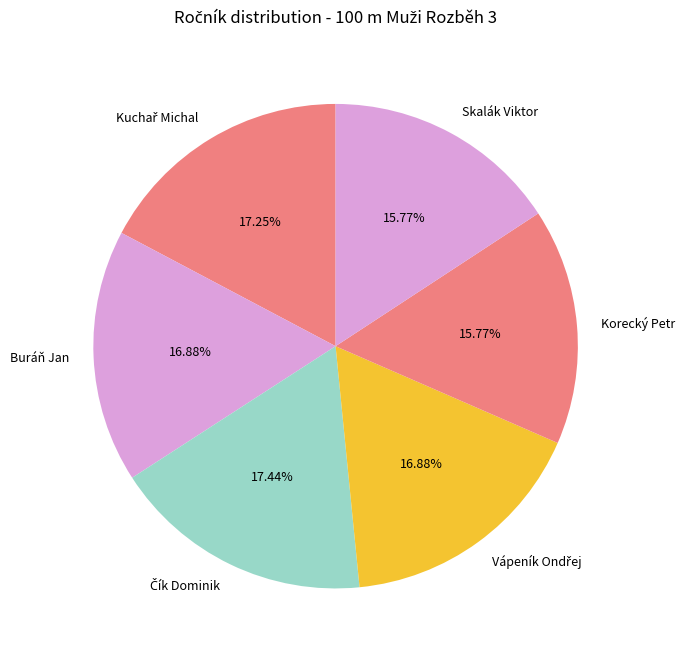

What percentage is NOT represented by Buráň Jan?

83.1%